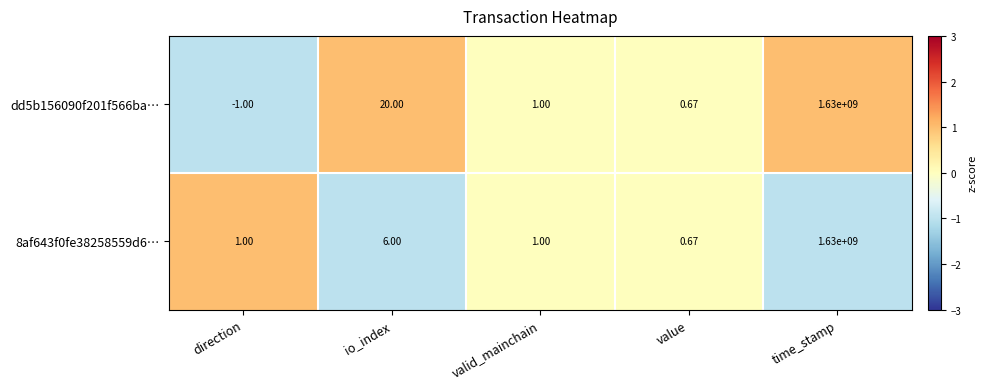

How many values in dd5b156090f201f566ba… are below zero?

1